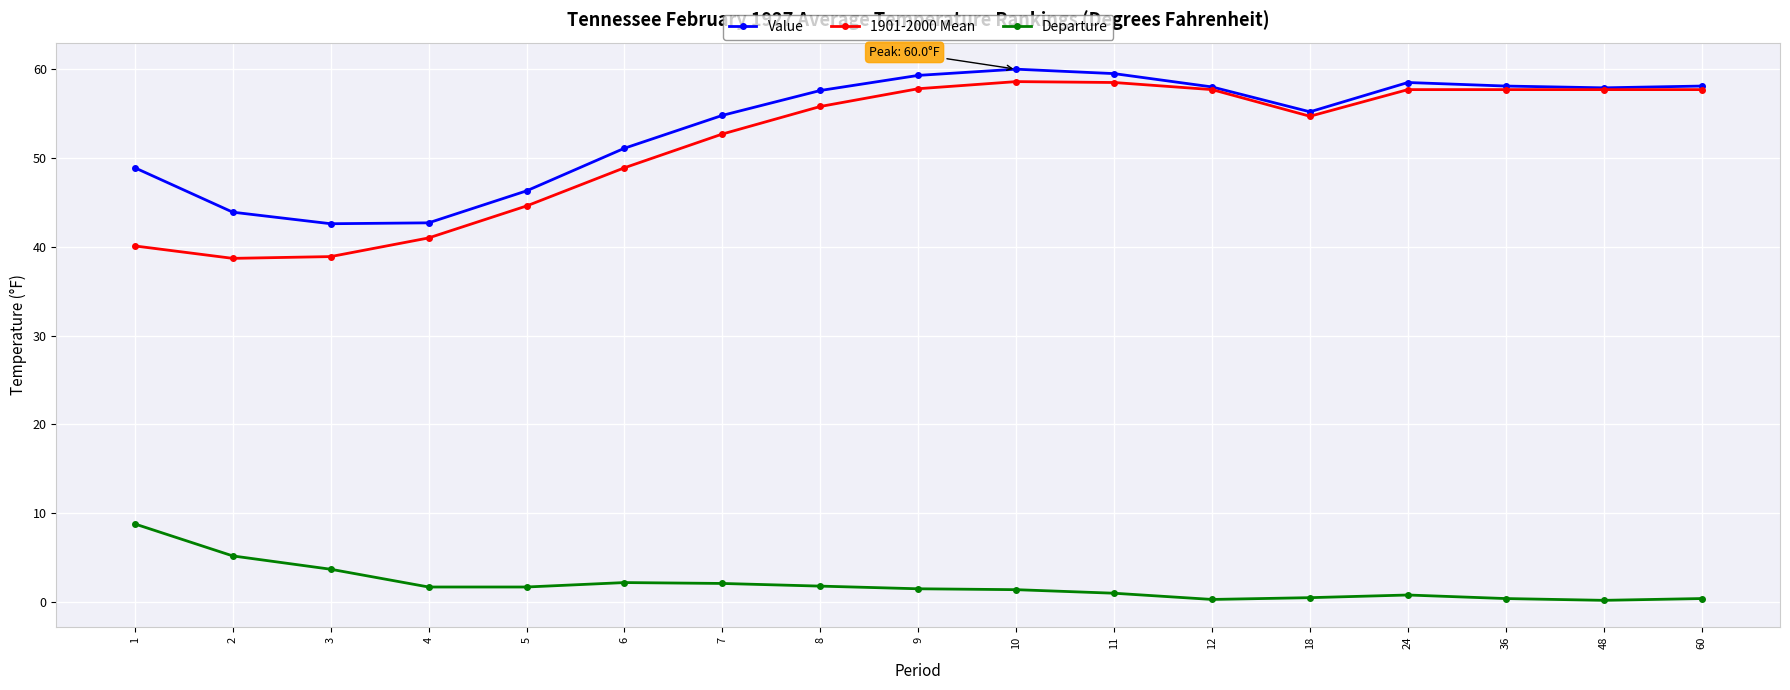

Is the value of Departure at 48 greater than the value of 1901-2000 Mean at 36?

No